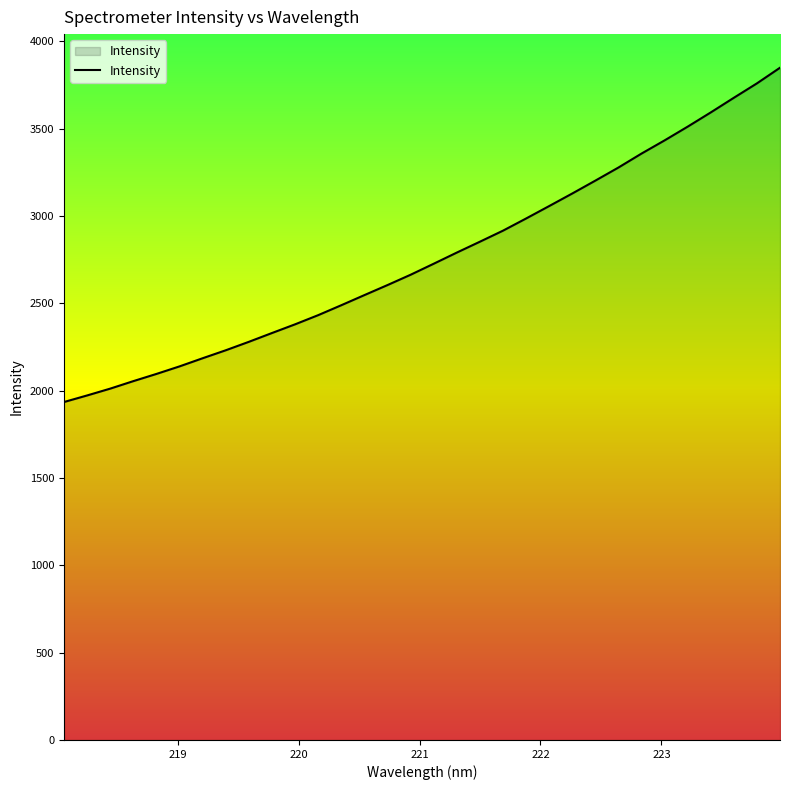

What is the smallest value displayed?

1934.7